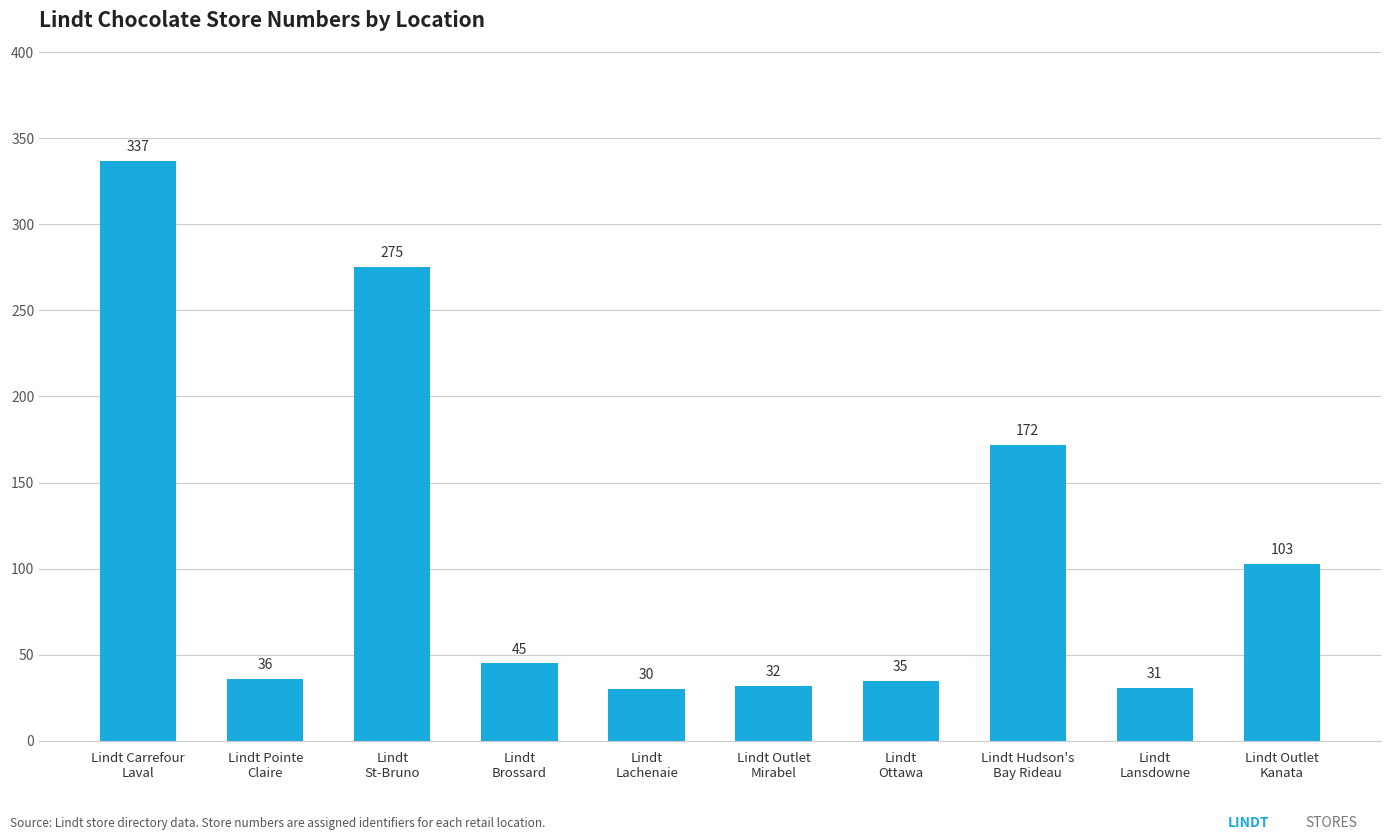

How many distinct data groups are displayed?

1